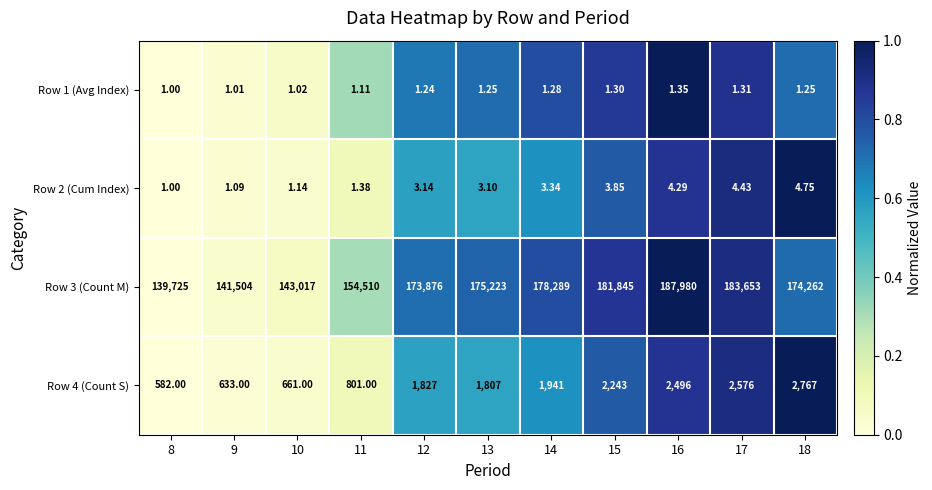

Is the value of Row 3 (Count M) at 15 greater than the value of Row 1 (Avg Index) at 10?

Yes